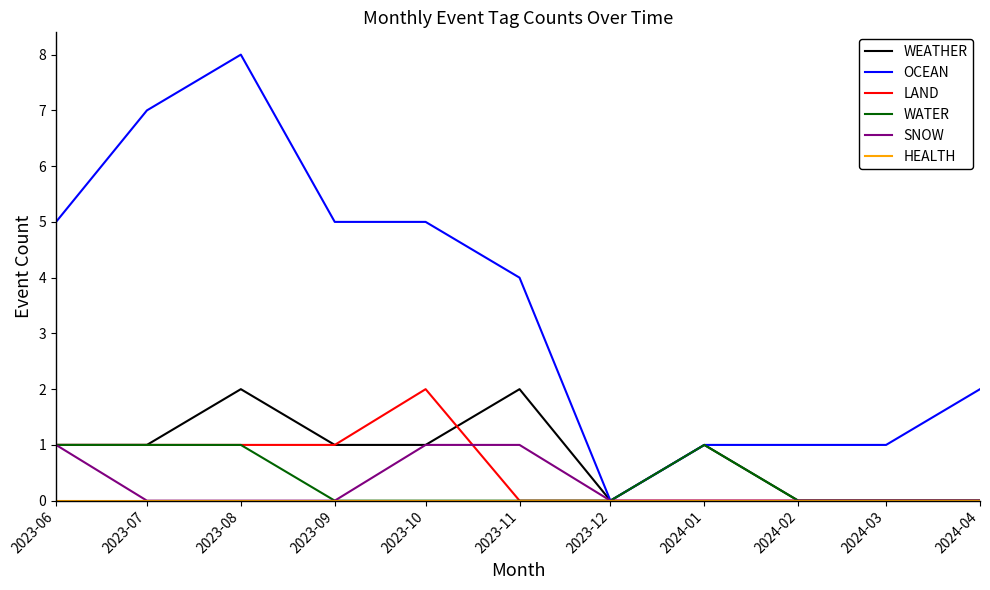

At which category is the sum across all series the highest?

2023-08